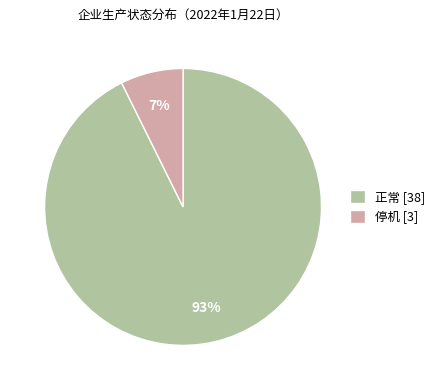

What is the largest slice in the pie chart?

正常